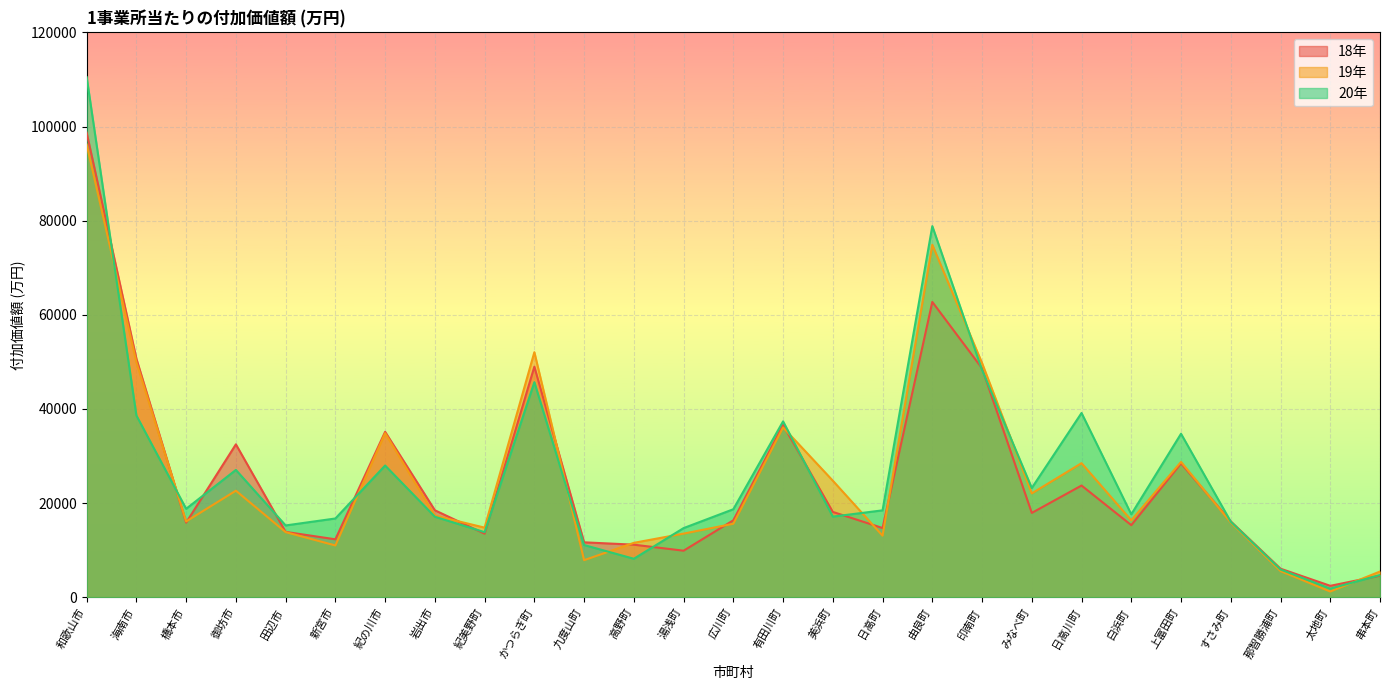

What is the value of the Value_19 point at the 3rd from the left?

16091.8